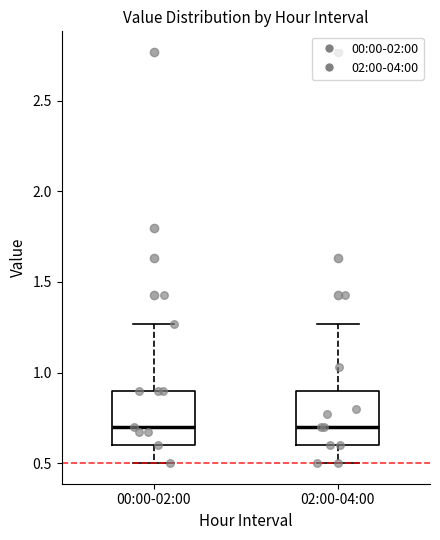

Reading left to right, read every box against the y-axis: the position of its median line, the range the box covers, and the ends of its whiskers. The values are not printed on the chart, so give them approximately, as read against the axis.

00:00-02:00: median 0.70, box 0.60 to 0.90, whiskers 0.50 to 1.25
02:00-04:00: median 0.70, box 0.60 to 0.90, whiskers 0.50 to 1.25